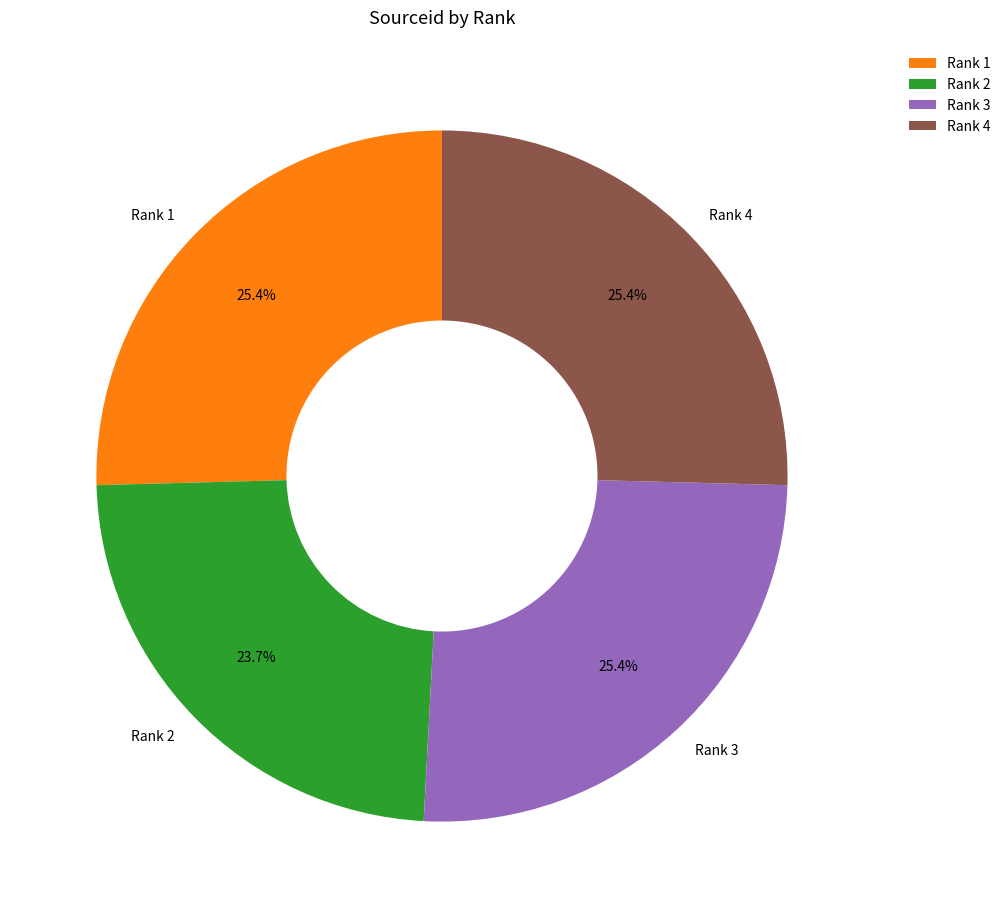

True or false: Rank 2 accounts for 24% of the total.

True